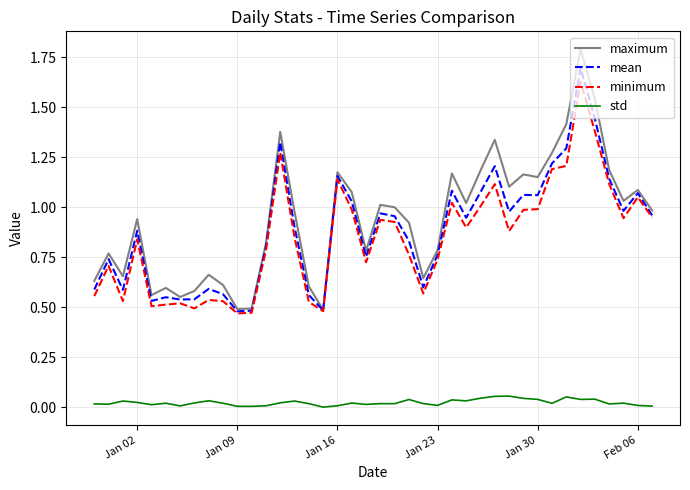

Count the number of categories in the chart.

40